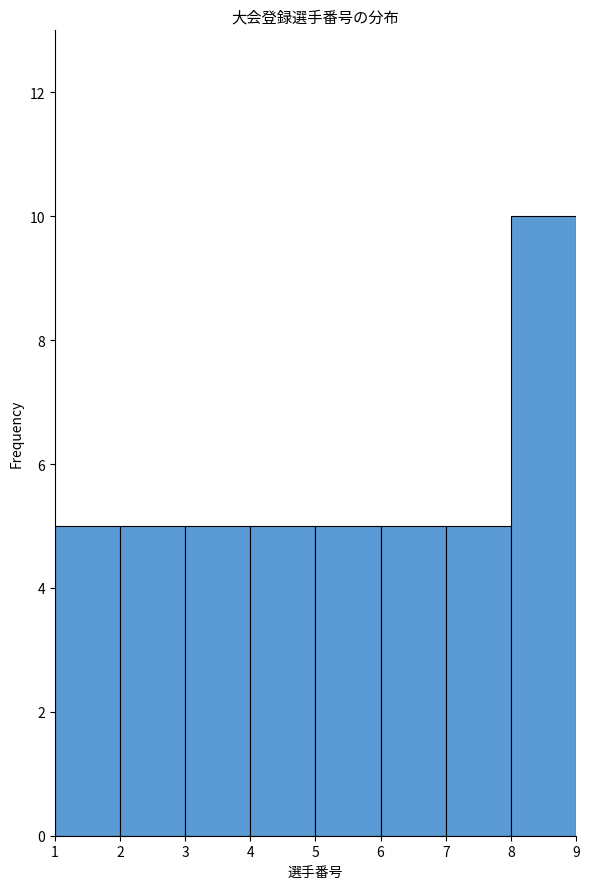

Which range on the x-axis has the tallest bar?

8 to 9